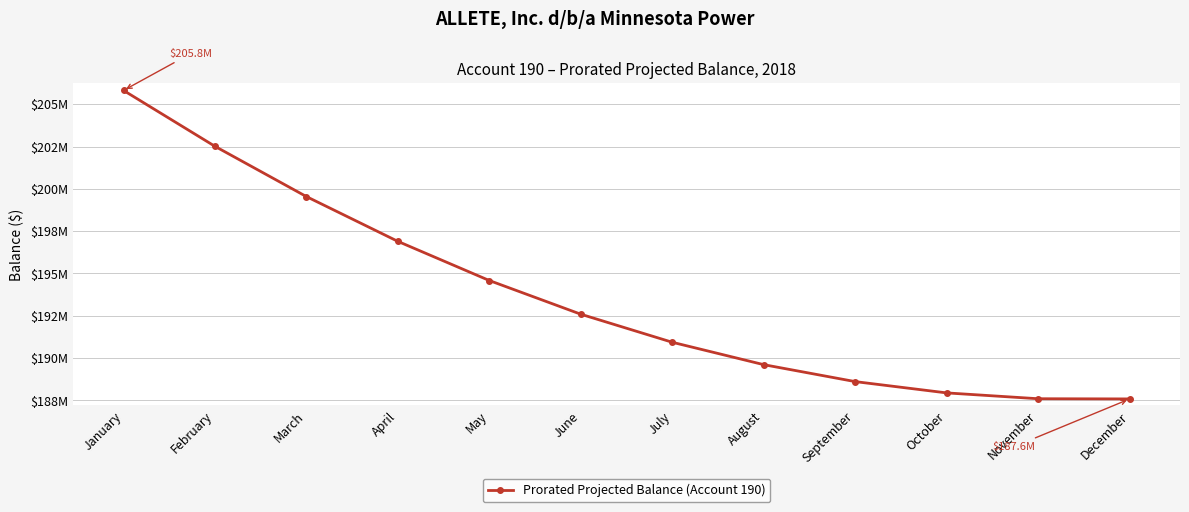

Is it true that the value at July is 328751528.3?

False